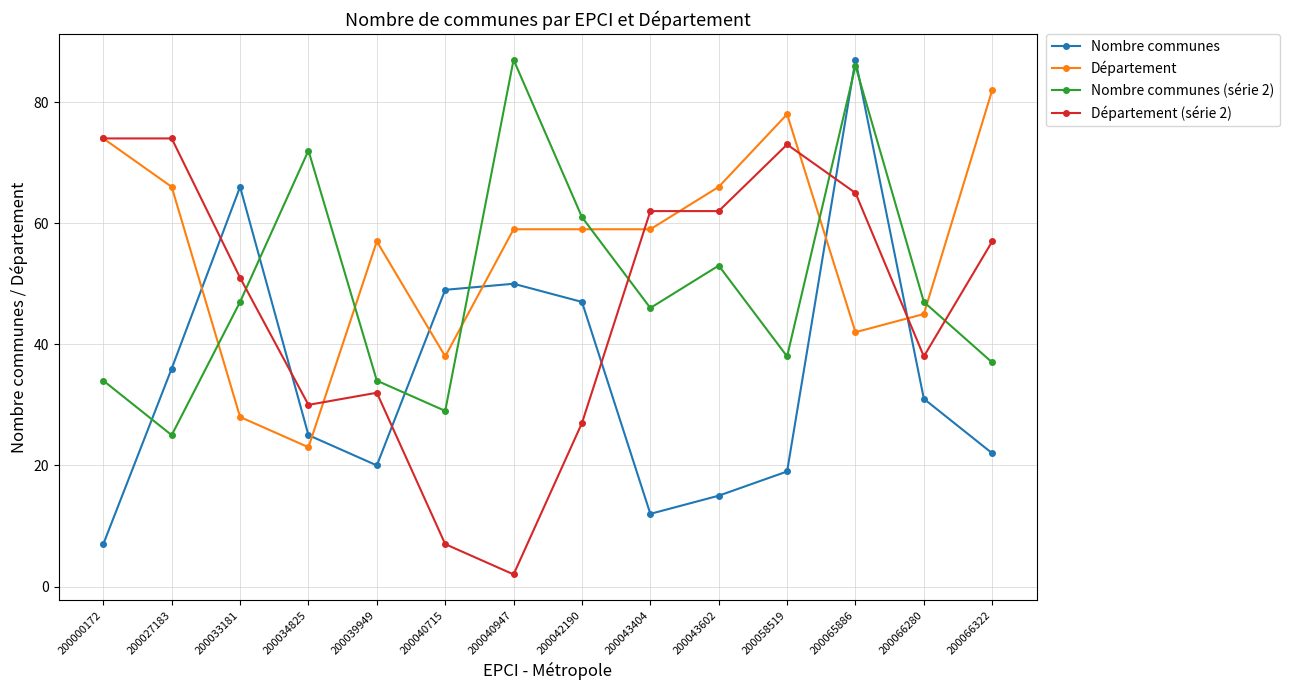

What is the value of the Département (série 2) point at the 3rd from the left?

51